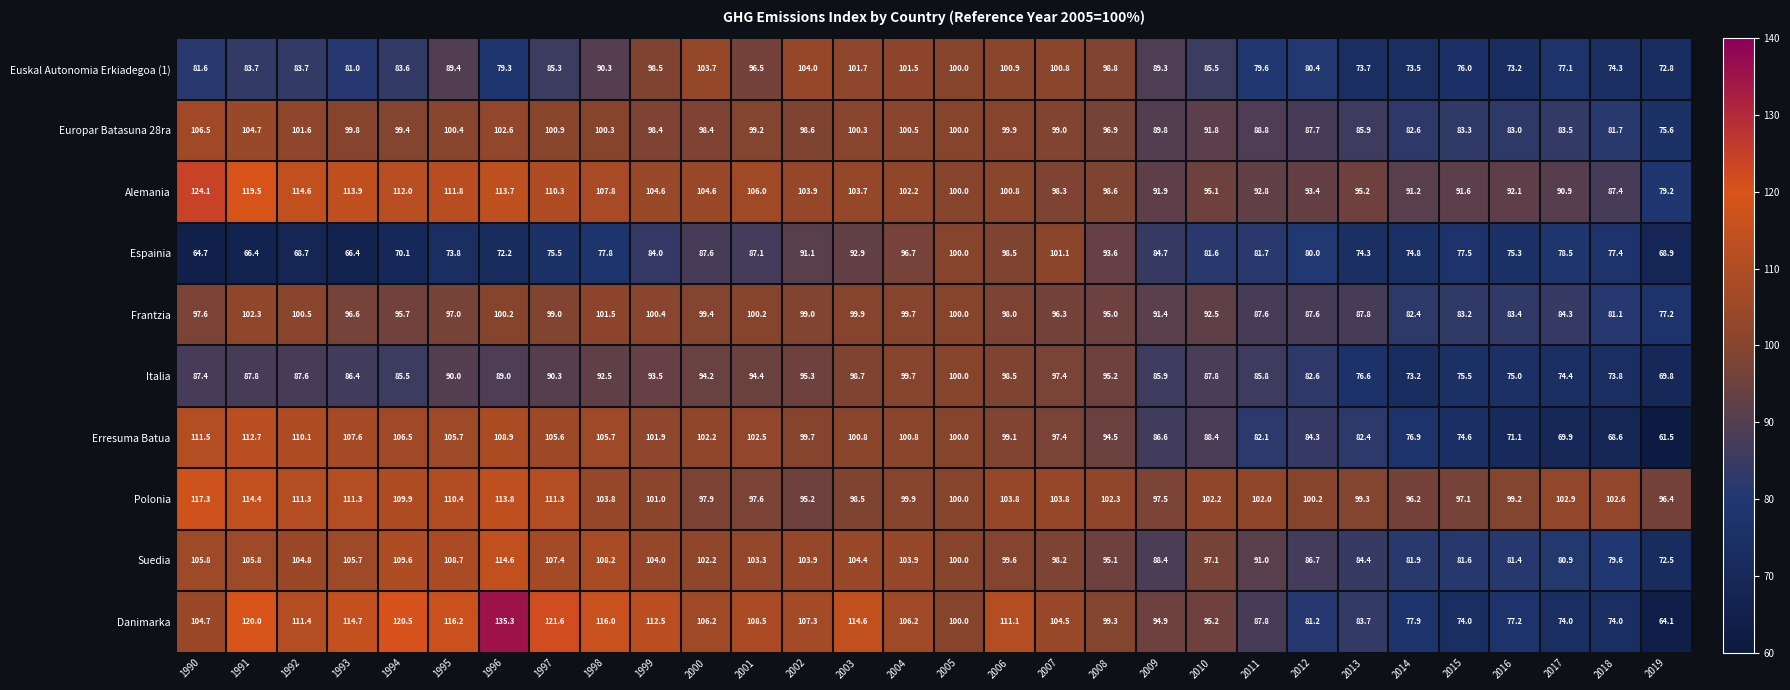

What is the average value of the Danimarka series?

100.5